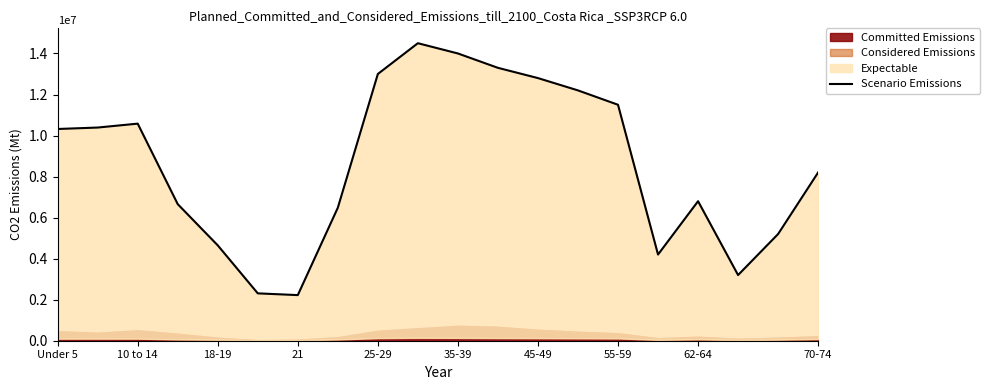

What is the greatest value displayed?

14500000